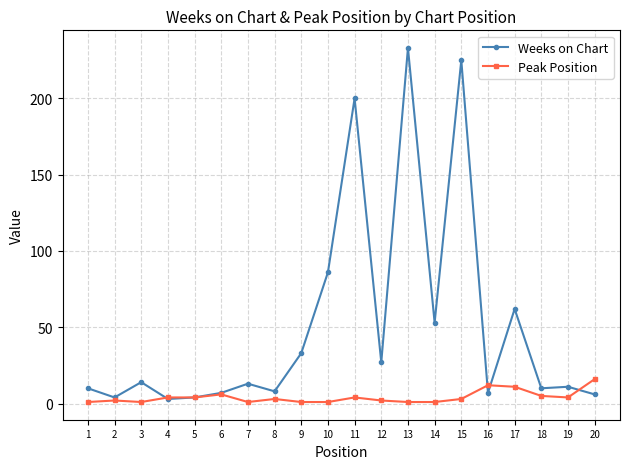

Which label corresponds to the largest value in the chart?

13